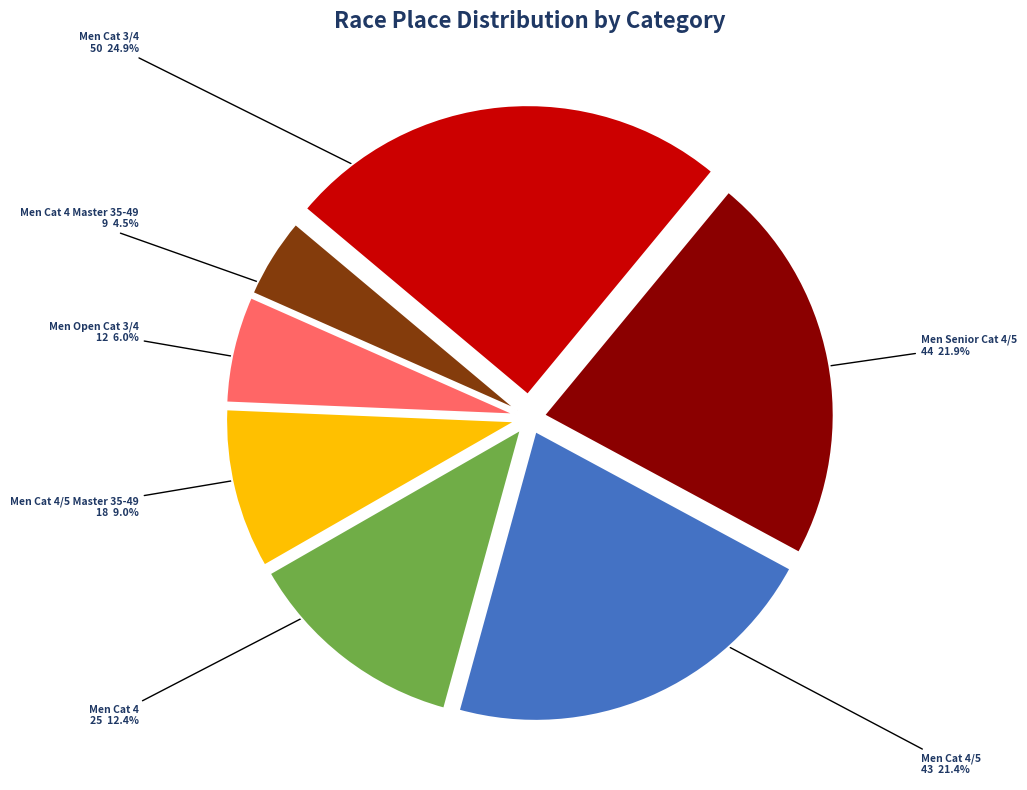

Which slice is the smallest?

Men Cat 4 Master 35-49 9 4.5%